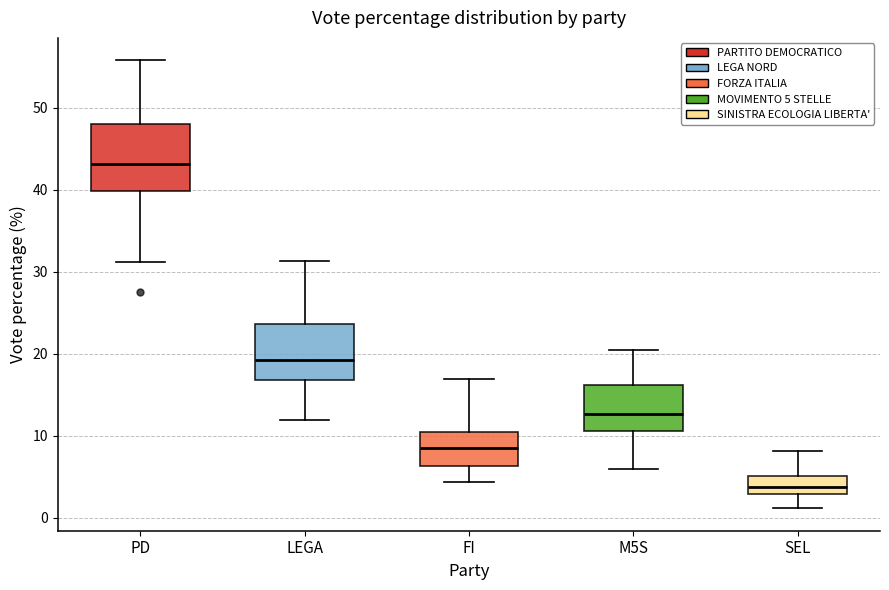

Comparing the boxes themselves (not the whiskers), which one is the tallest?

PD